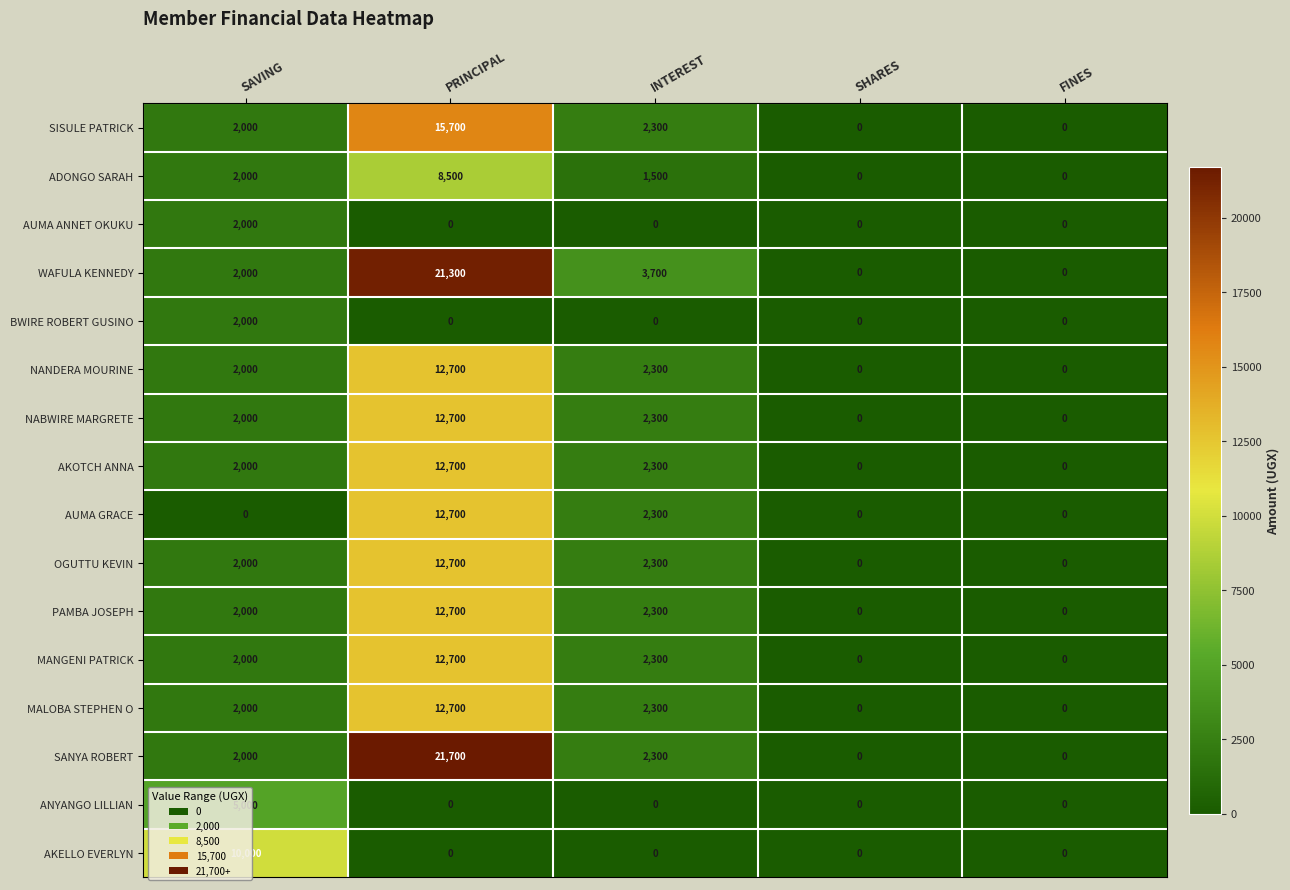

At which category is the sum across all series the highest?

PRINCIPAL